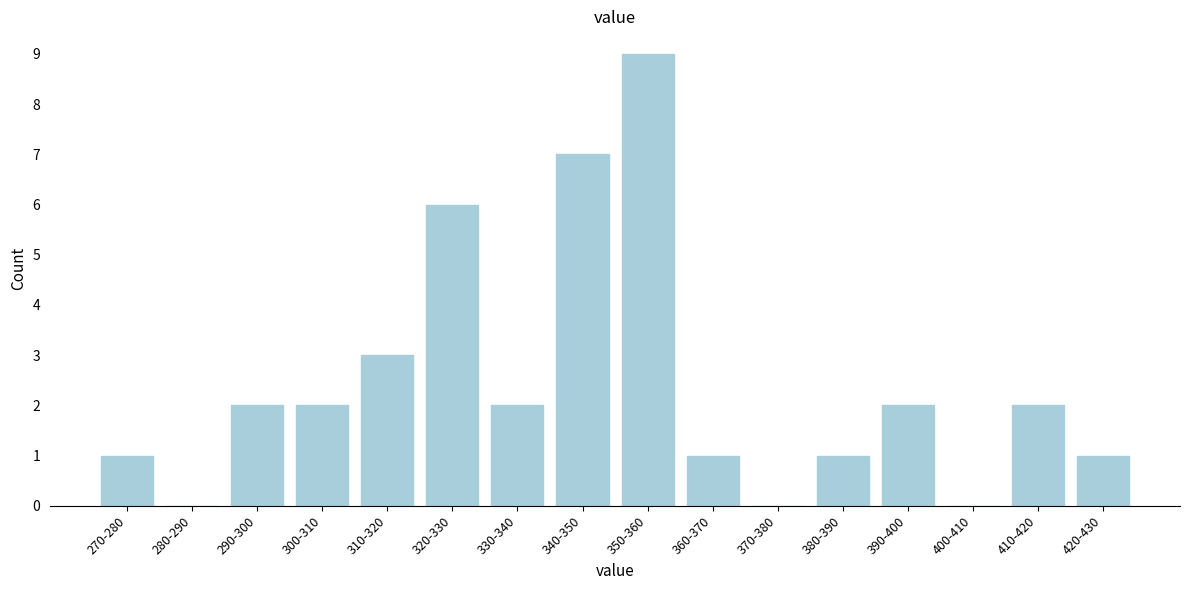

Reading left to right, what are all the values shown in this chart?

270-280=1	280-290=0	290-300=2	300-310=2	310-320=3	320-330=6	330-340=2	340-350=7	350-360=9	360-370=1	370-380=0	380-390=1	390-400=2	400-410=0	410-420=2	420-430=1